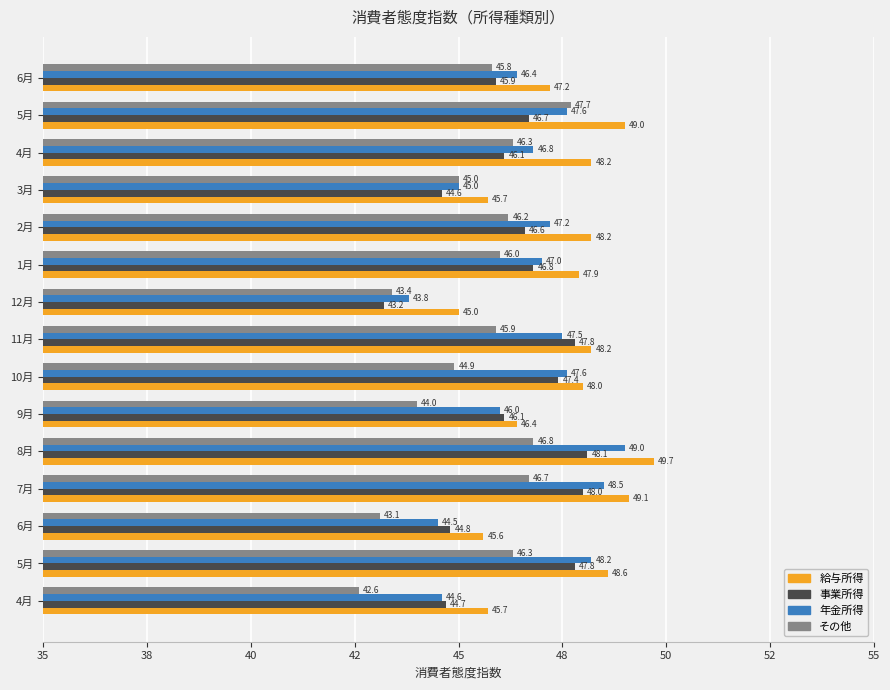

Reading right to left, list all the values displayed in this chart.

給与所得: 47.2	49.0	48.2	45.7	48.2	47.9	45.0	48.2	48.0	46.4	49.7	49.1	45.6	48.6	45.7
事業所得: 45.9	46.7	46.1	44.6	46.6	46.8	43.2	47.8	47.4	46.1	48.1	48.0	44.8	47.8	44.7
年金所得: 46.4	47.6	46.8	45.0	47.2	47.0	43.8	47.5	47.6	46.0	49.0	48.5	44.5	48.2	44.6
その他: 45.8	47.7	46.3	45.0	46.2	46.0	43.4	45.9	44.9	44.0	46.8	46.7	43.1	46.3	42.6